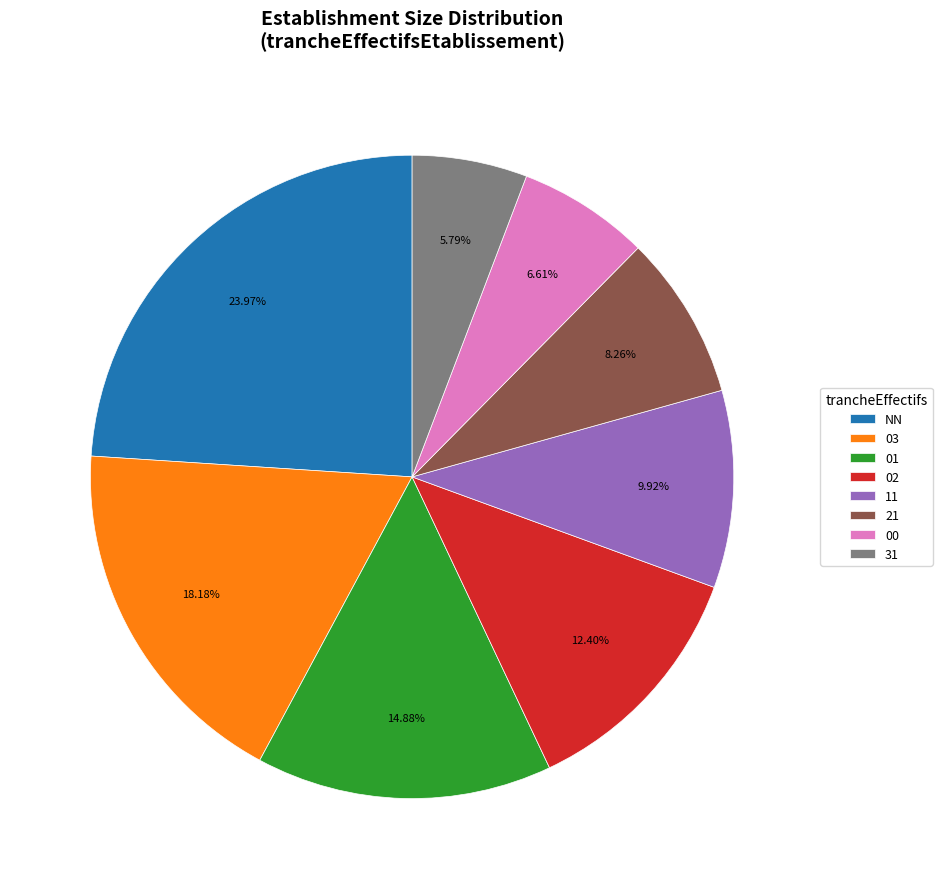

What is the largest slice in the pie chart?

NN